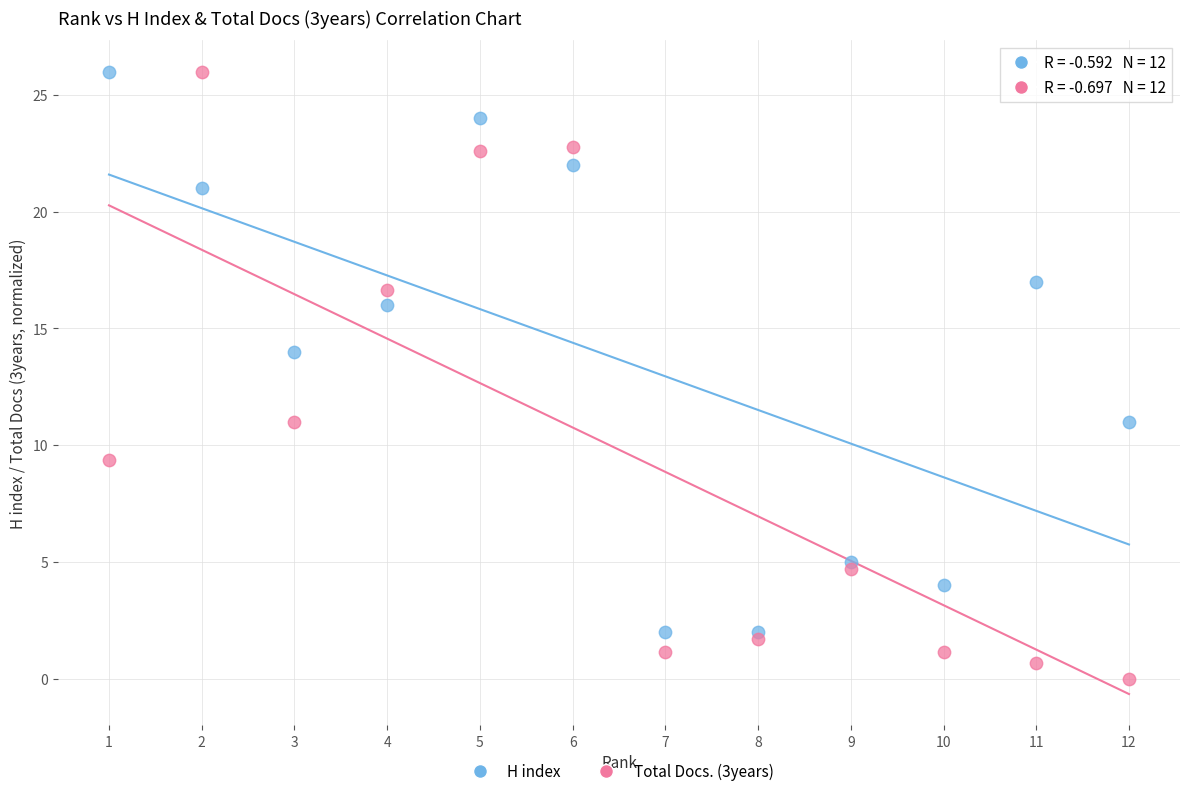

Across all data points, what is the range of Y values (max minus min)?

26.0